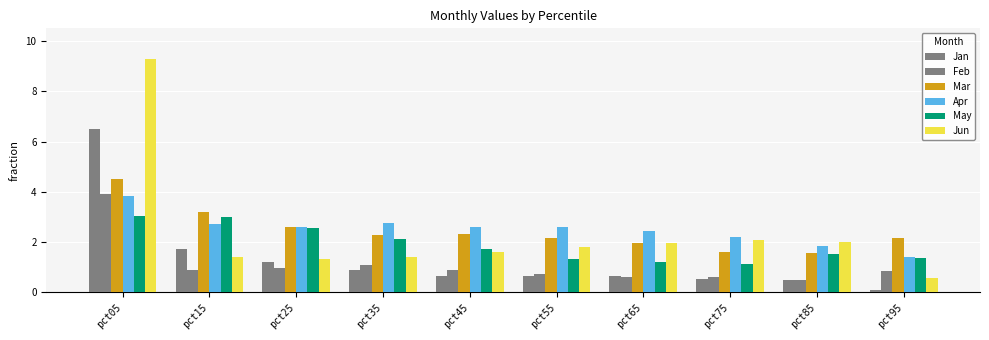

Does the chart contain any negative values?

No